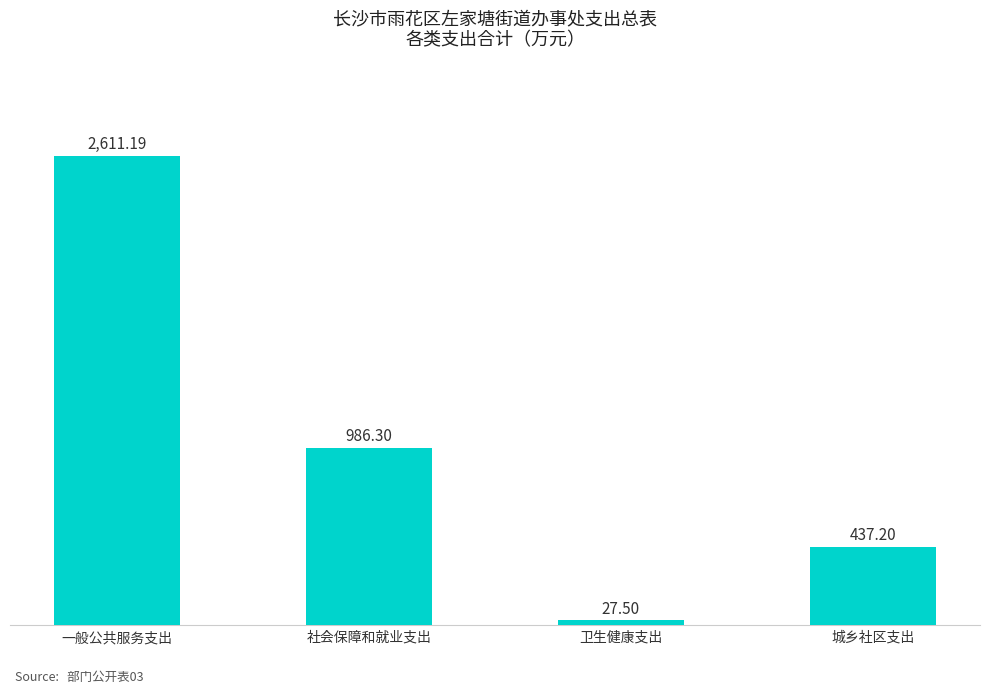

Is it true that the value at 社会保障和就业支出 is 1610.0?

False